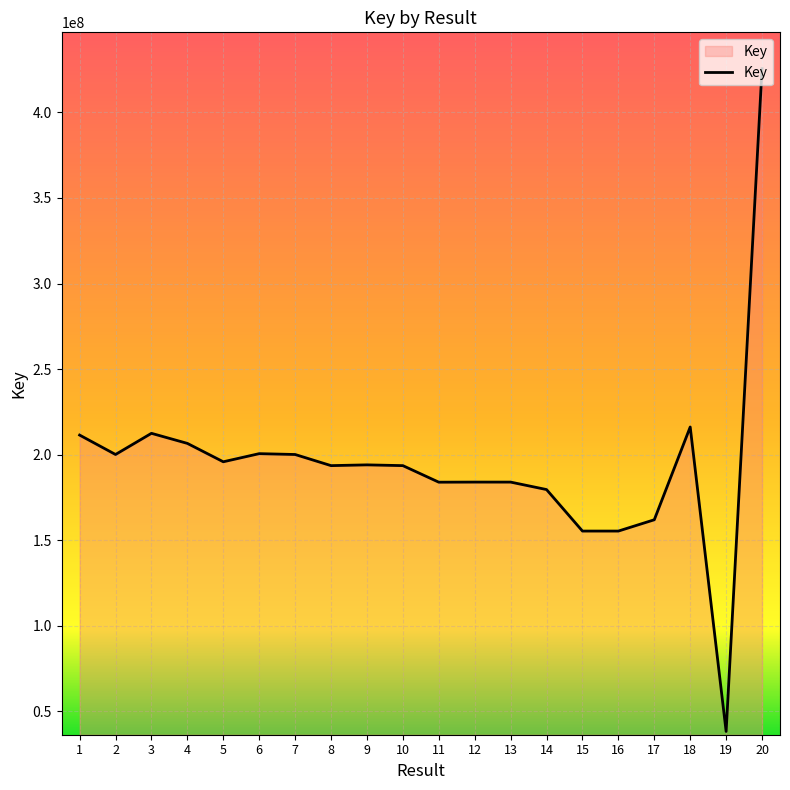

The value at 10 is 193616160. True or false?

True